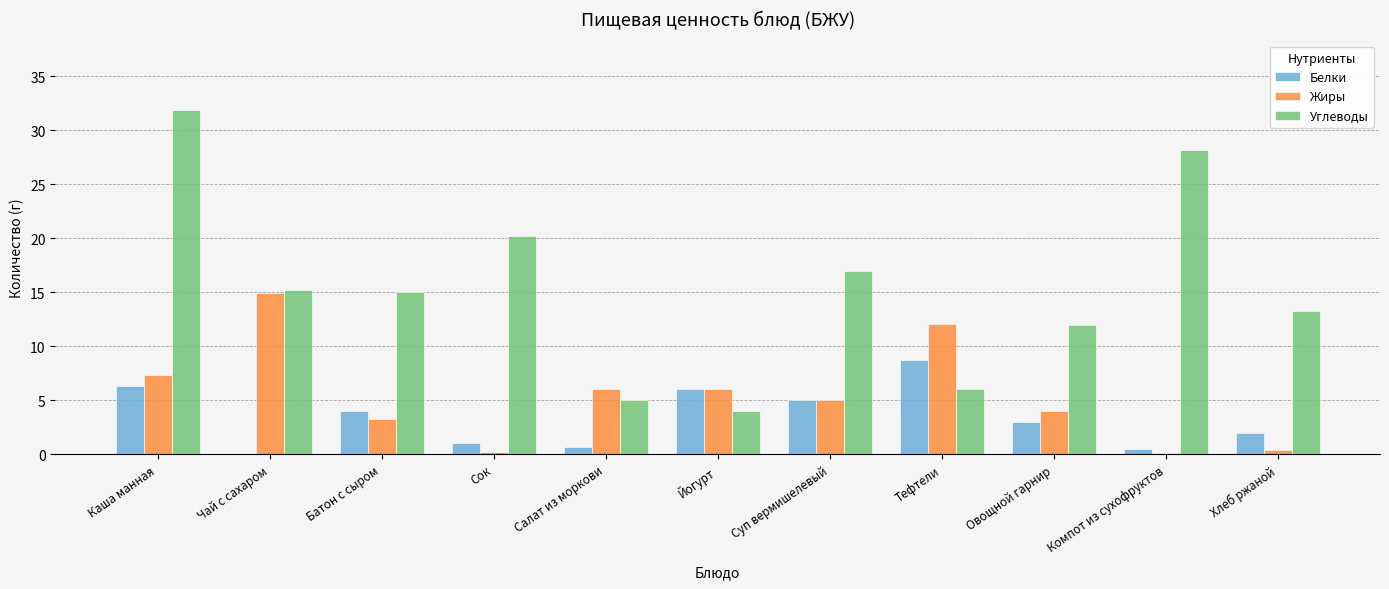

What value does the Белки series have at Каша манная?

6.3